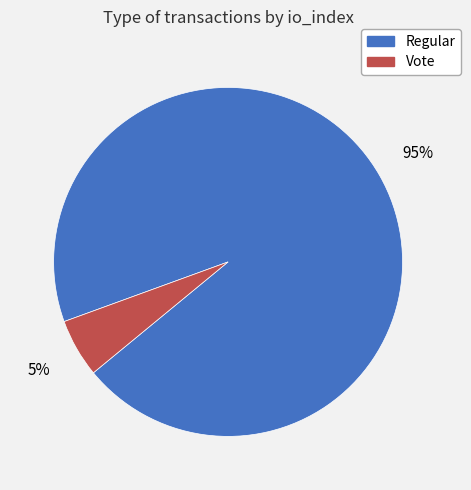

To the nearest percent, what is the average slice percentage?

50%